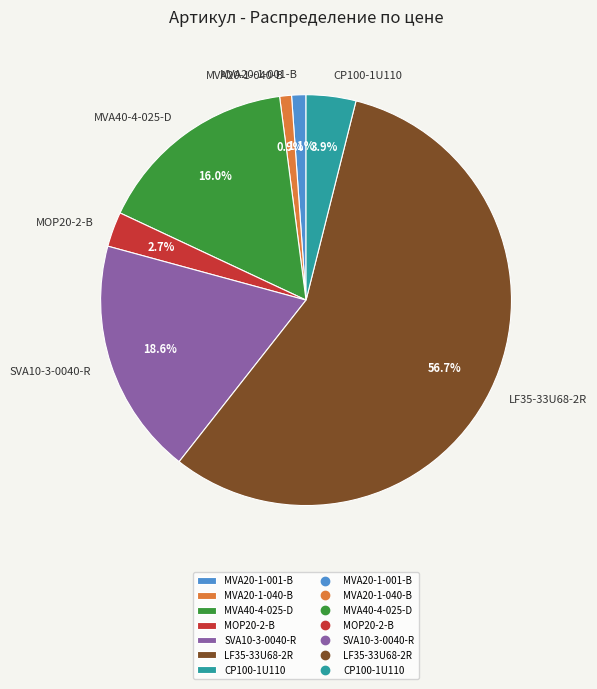

How many slices are in this pie chart?

7